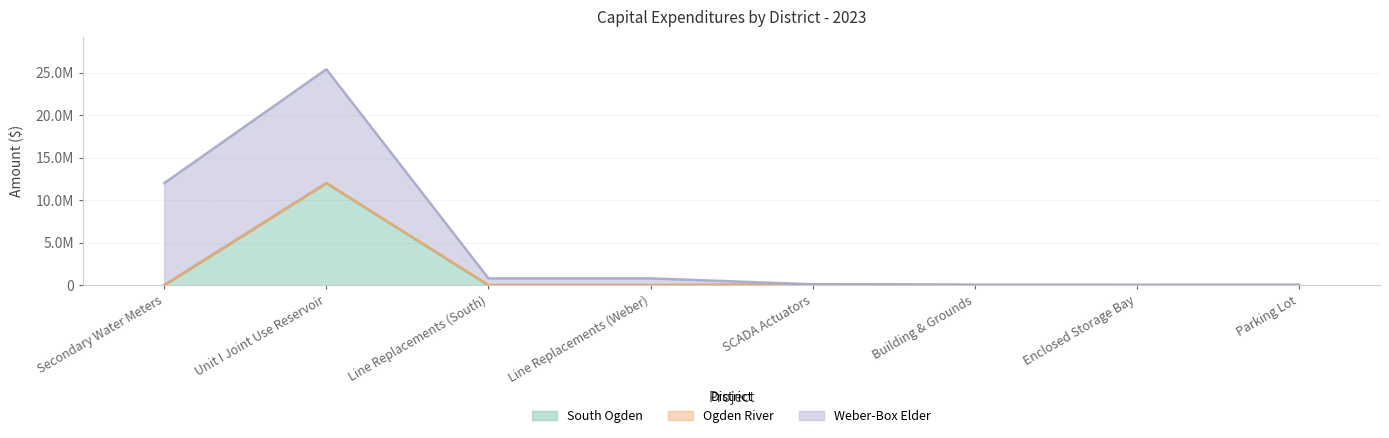

At which category does Ogden River reach its first local peak?

Building & Grounds